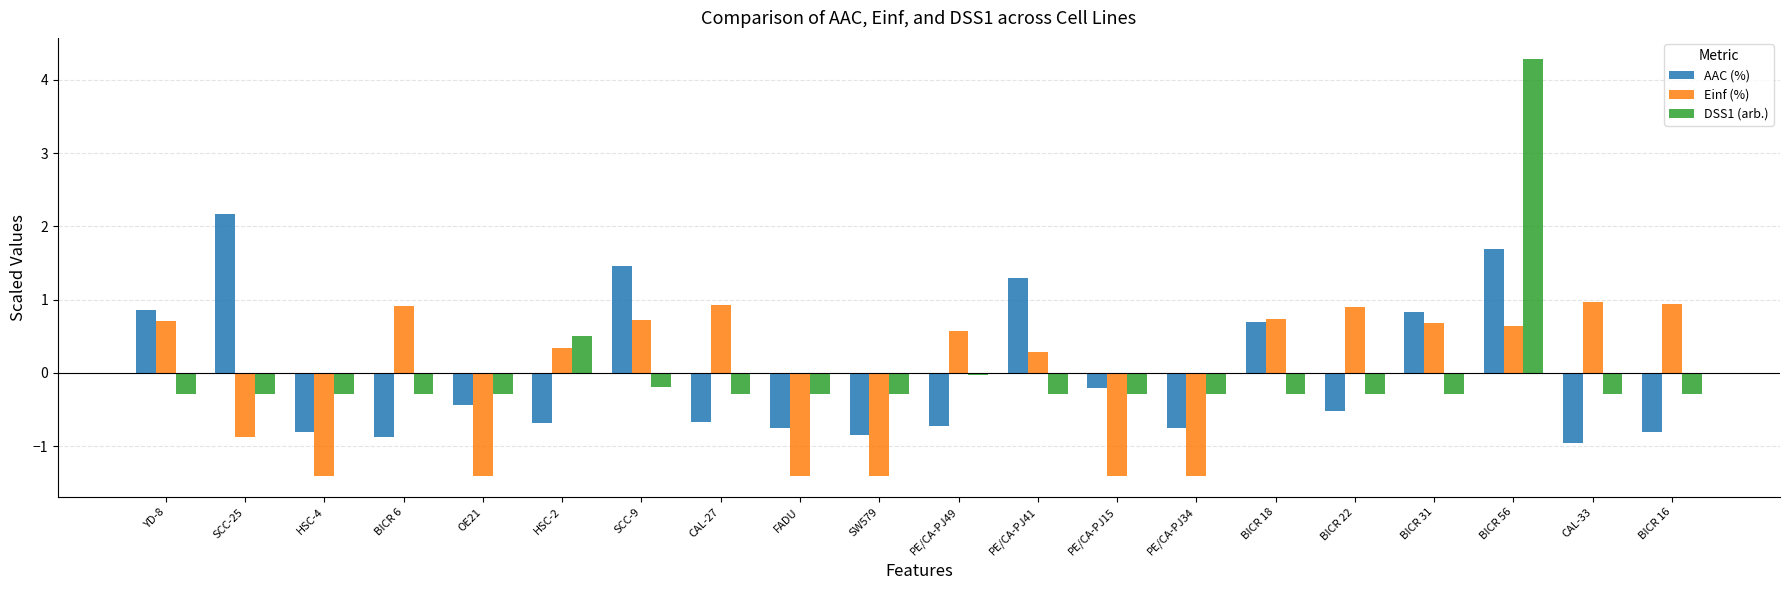

What is the difference between the highest and lowest values at SCC-25?

3.0